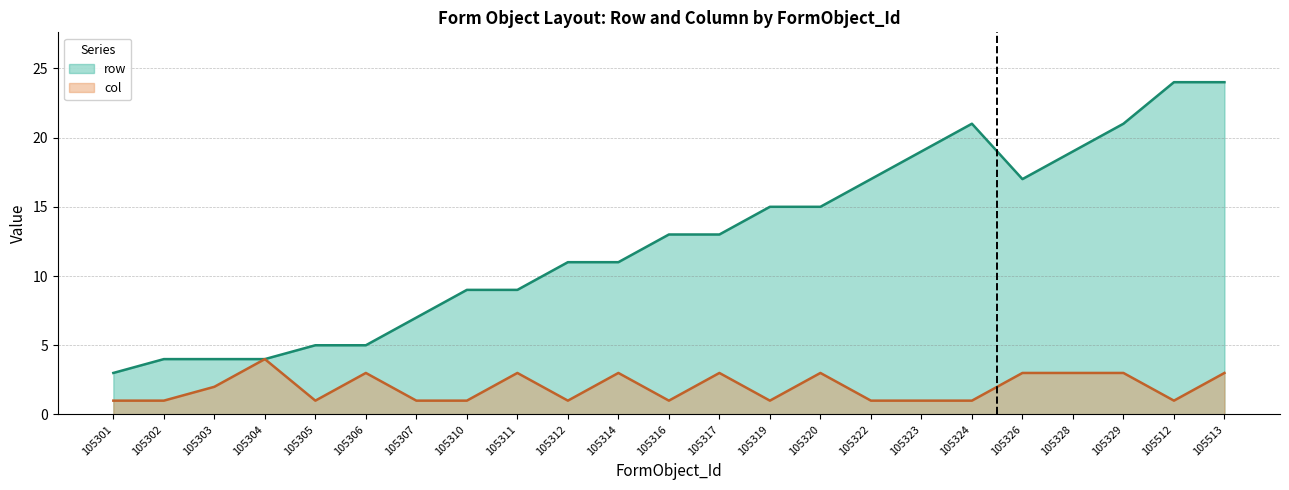

At which category does col reach its first local valley?

105305